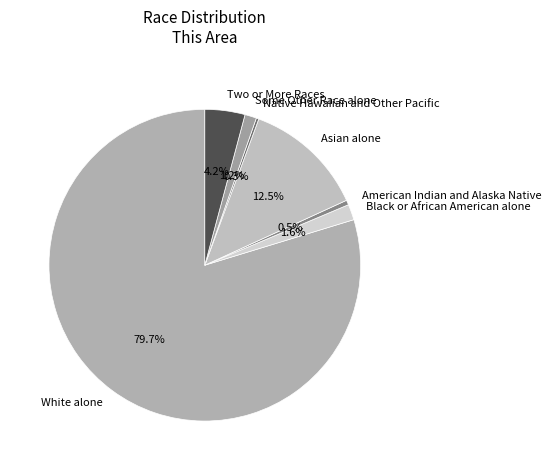

Is the sum of Black or African American alone and Two or More Races greater than half?

No